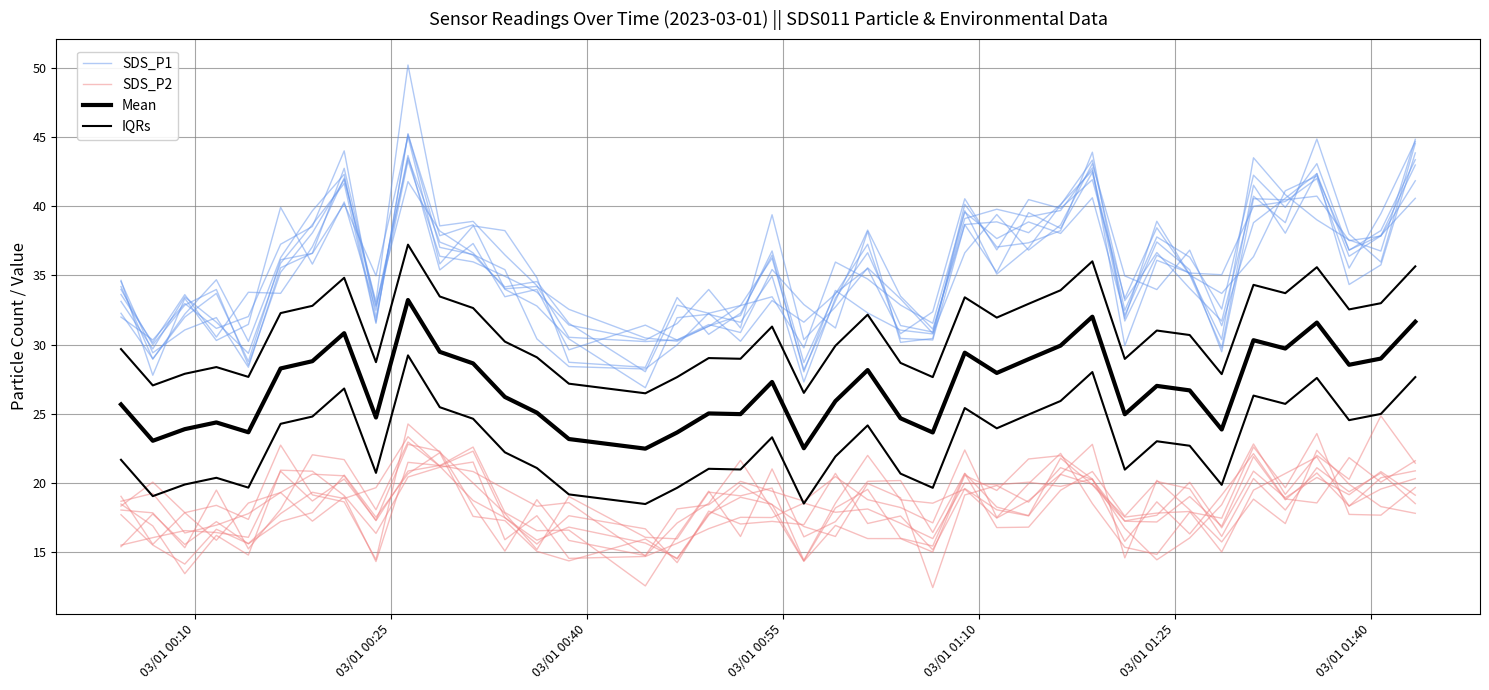

What is the average value of the SDS_P1 series?

35.2